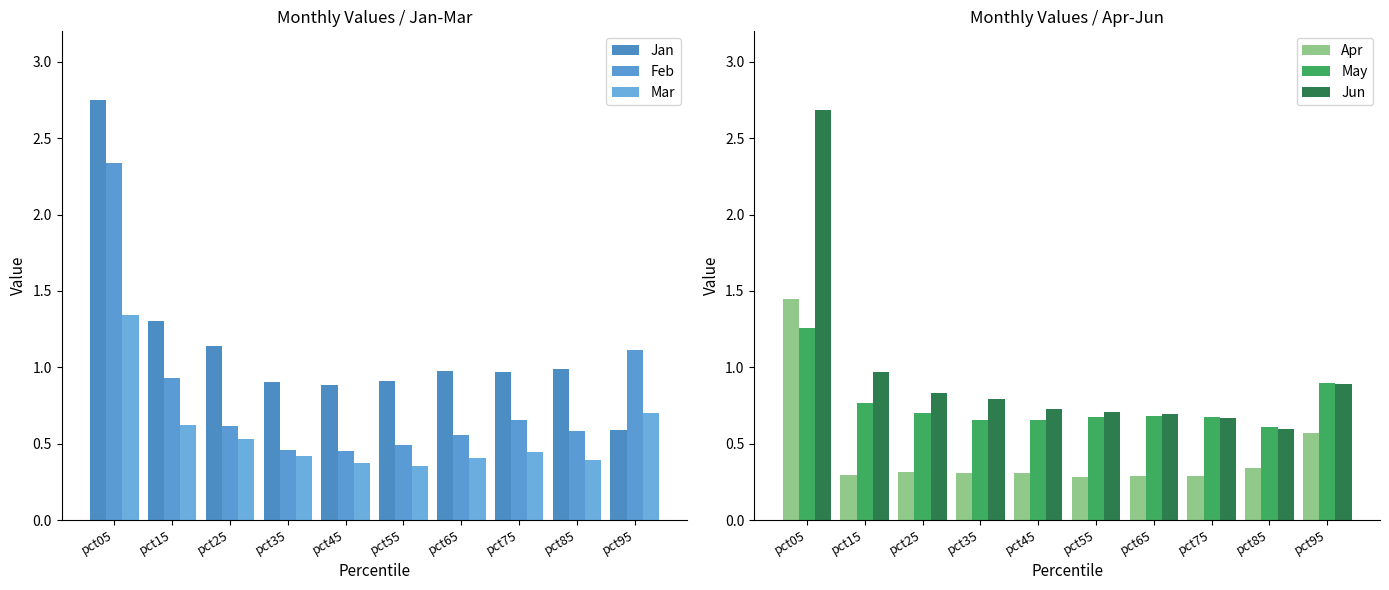

What is the lowest value of the Feb series?

0.5